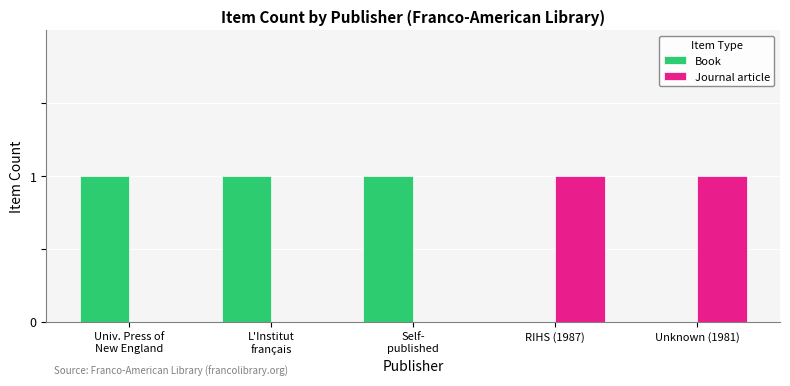

Which series has the largest total across all categories?

Book